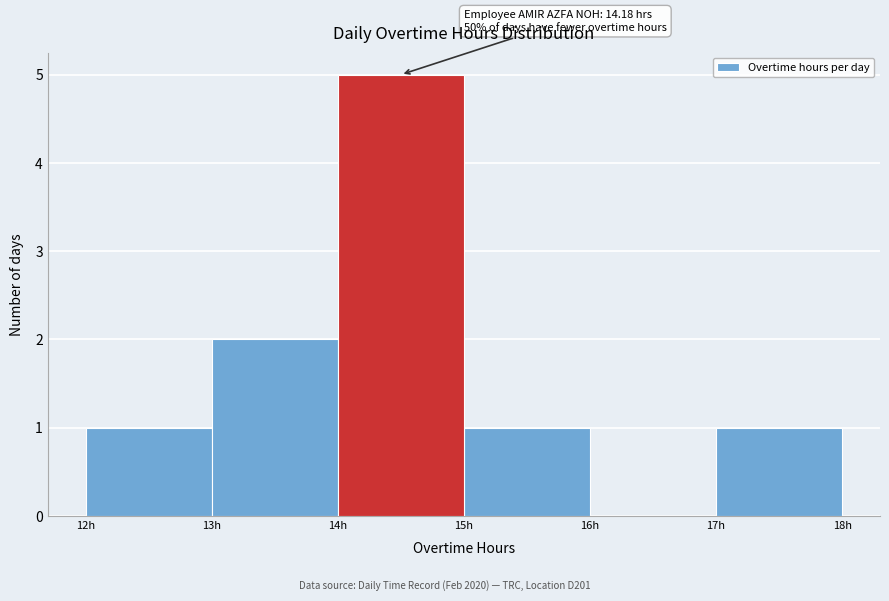

Which range on the x-axis has the tallest bar?

14 to 15